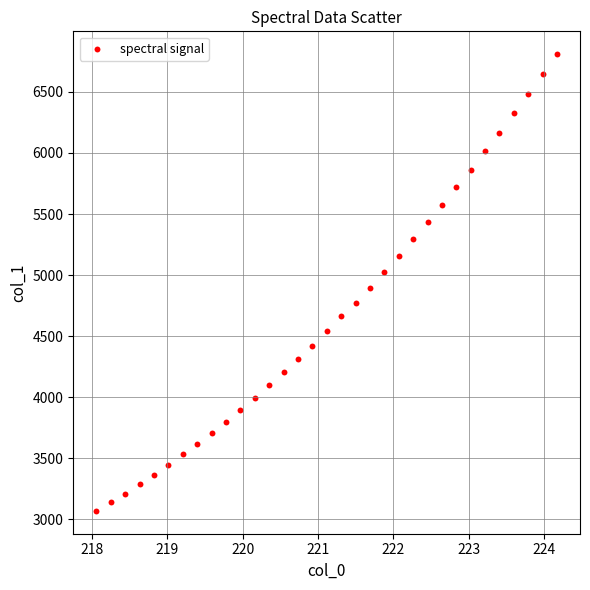

What Y value in the scatter plot is closest to 4938?

4893.4